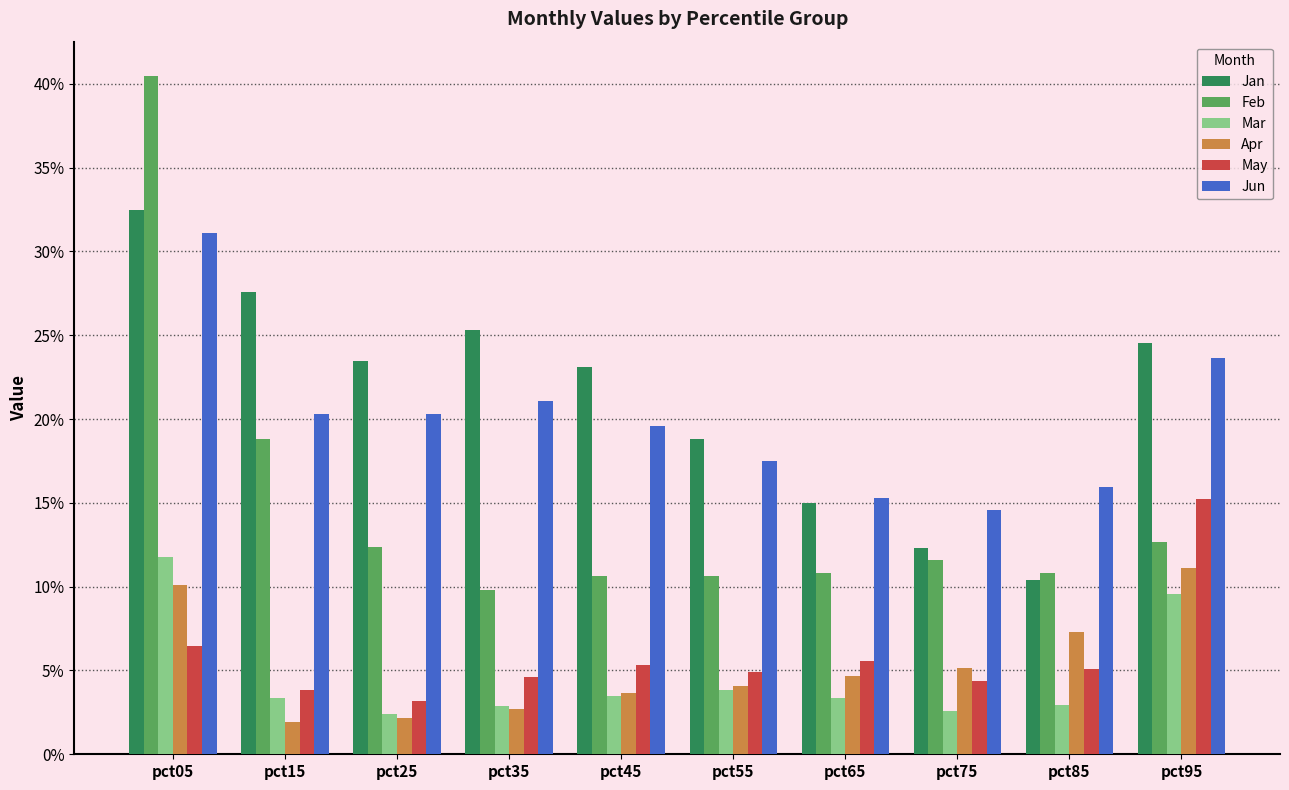

What are all the series names shown in the legend?

Jan, Feb, Mar, Apr, May, Jun